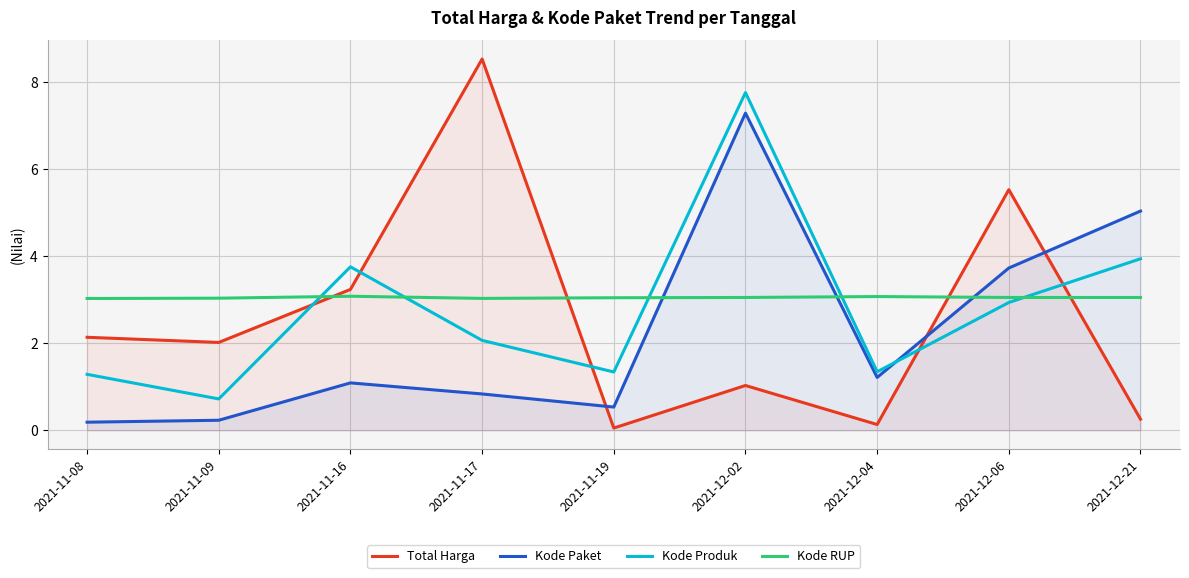

Where does the Kode Paket series first go above 1?

2021-11-16